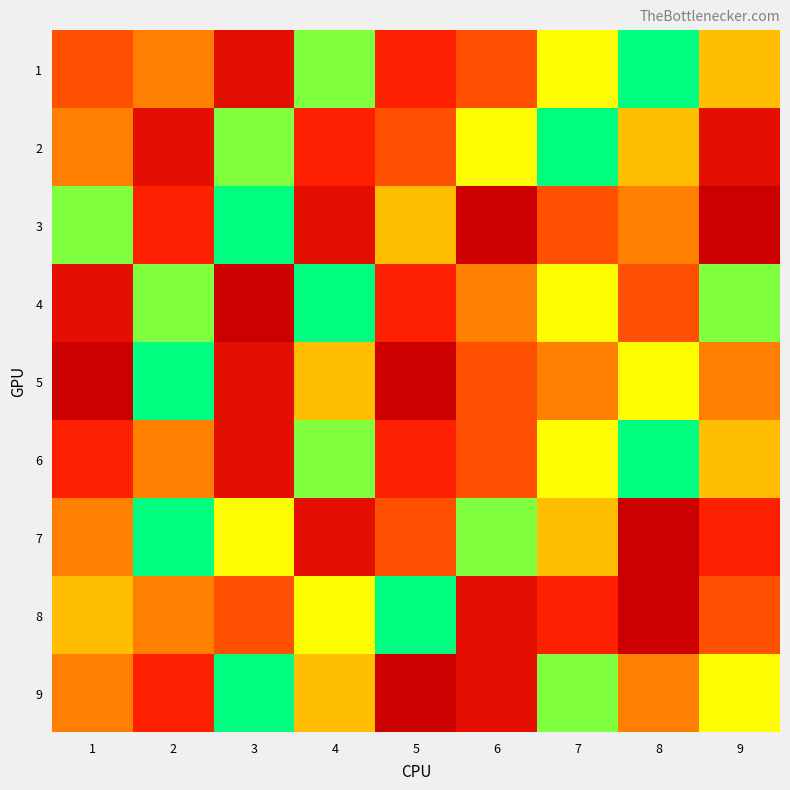

Reading right to left, list all the values displayed in this chart.

1: 9=4	8=1	7=3	6=6	5=7	4=2	3=8	2=5	1=6
2: 9=8	8=4	7=1	6=3	5=6	4=7	3=2	2=8	1=5
3: 9=9	8=5	7=6	6=9	5=4	4=8	3=1	2=7	1=2
4: 9=2	8=6	7=3	6=5	5=7	4=1	3=9	2=2	1=8
5: 9=5	8=3	7=5	6=6	5=9	4=4	3=8	2=1	1=9
6: 9=4	8=1	7=3	6=6	5=7	4=2	3=8	2=5	1=7
7: 9=7	8=9	7=4	6=2	5=6	4=8	3=3	2=1	1=5
8: 9=6	8=9	7=7	6=8	5=1	4=3	3=6	2=5	1=4
9: 9=3	8=5	7=2	6=8	5=9	4=4	3=1	2=7	1=5